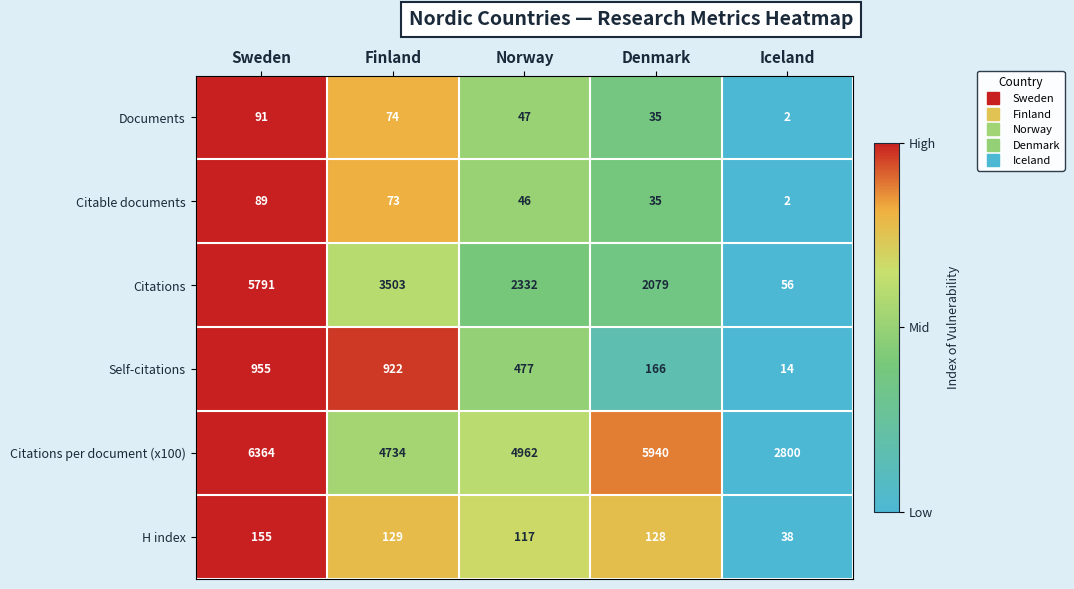

What value does the Documents series have at Sweden, to the nearest 10?

90